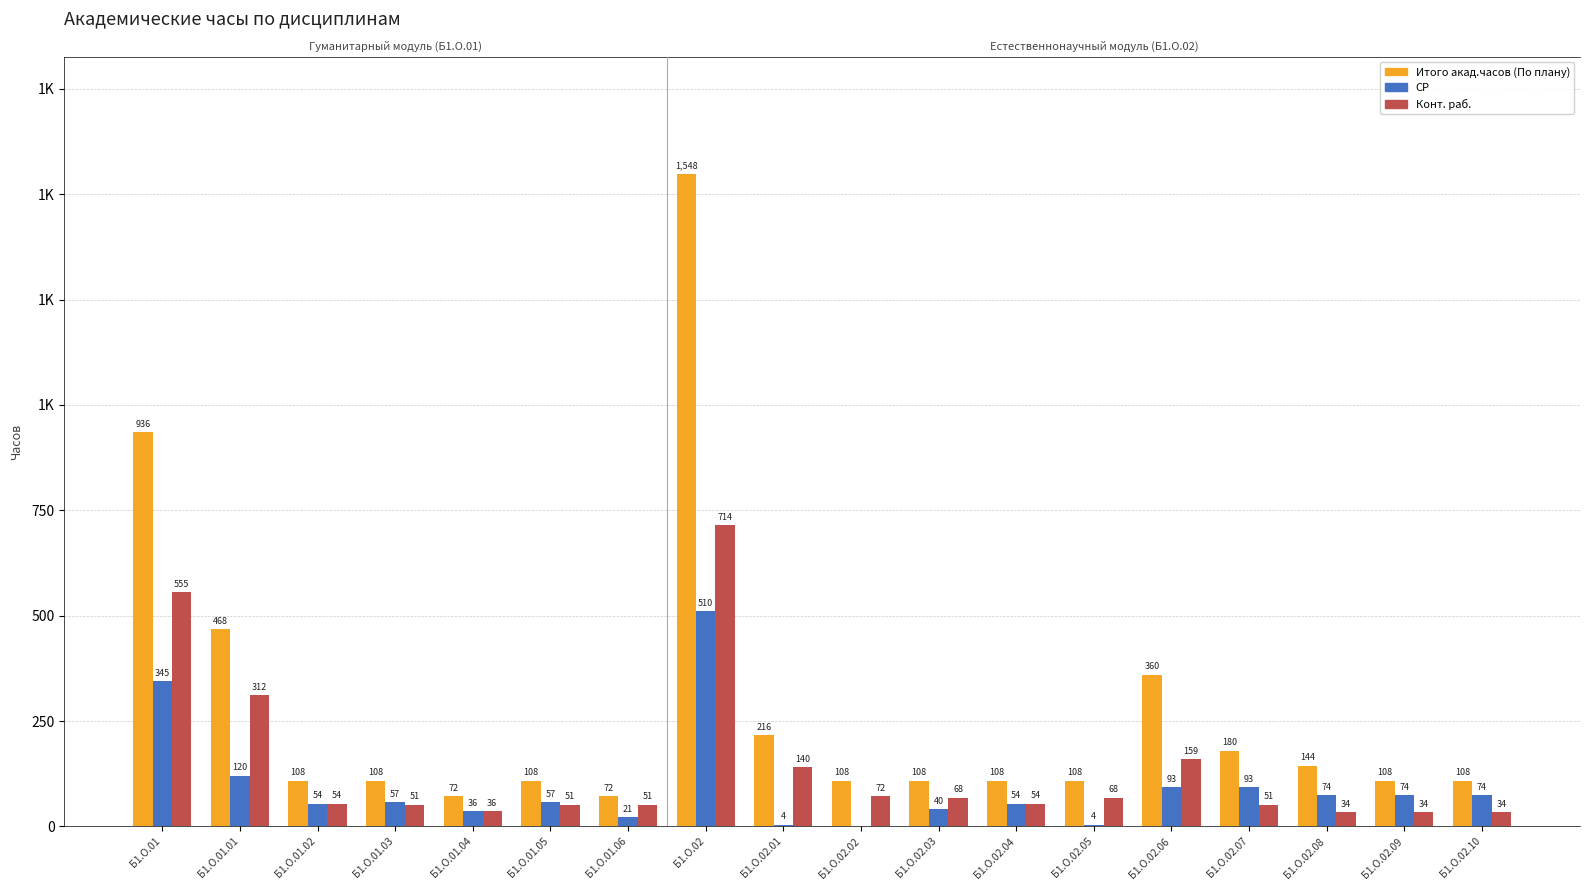

At which category is the sum across all series the highest?

Б1.О.02